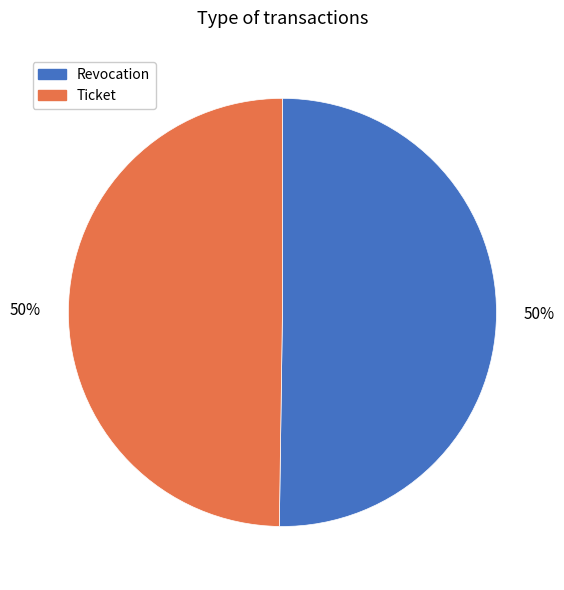

Combined, do Revocation and Ticket account for over 50%?

Yes